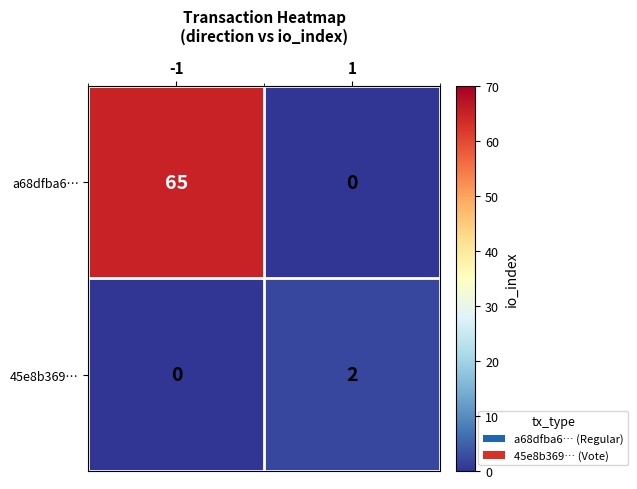

Which category has the highest value across all series?

-1